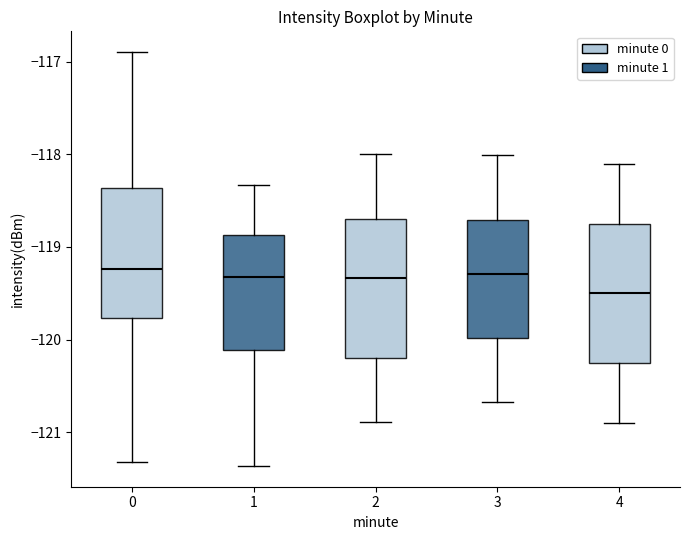

Reading left to right, read every box against the y-axis: the position of its median line, the range the box covers, and the ends of its whiskers. The values are not printed on the chart, so give them approximately, as read against the axis.

0: median -119.2, box -119.8 to -118.4, whiskers -121.3 to -116.9
1: median -119.3, box -120.1 to -118.9, whiskers -121.4 to -118.3
2: median -119.3, box -120.2 to -118.7, whiskers -120.9 to -118.0
3: median -119.3, box -120.0 to -118.7, whiskers -120.7 to -118.0
4: median -119.5, box -120.2 to -118.7, whiskers -120.9 to -118.1